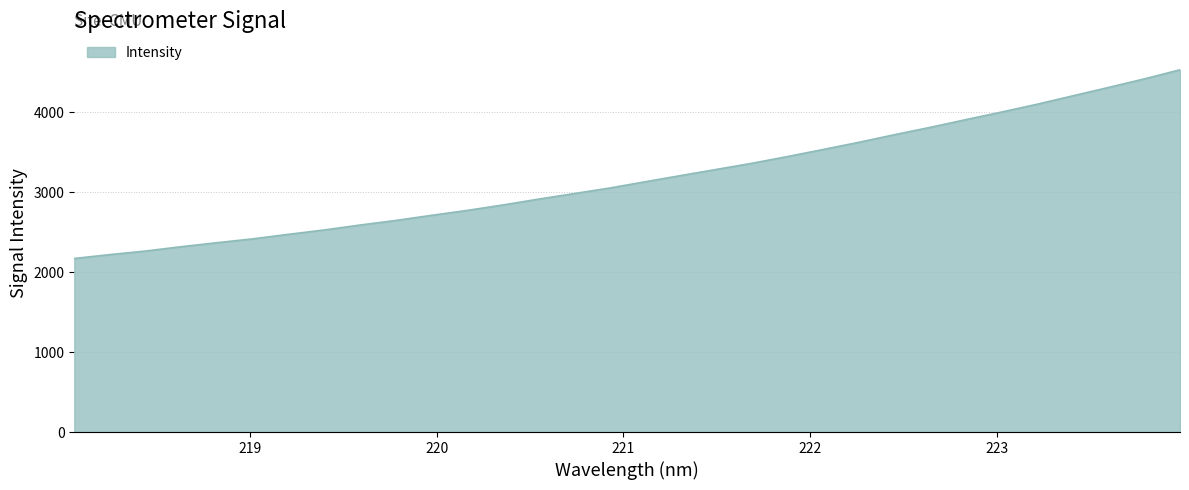

What is the difference between the maximum and minimum values?

2360.0